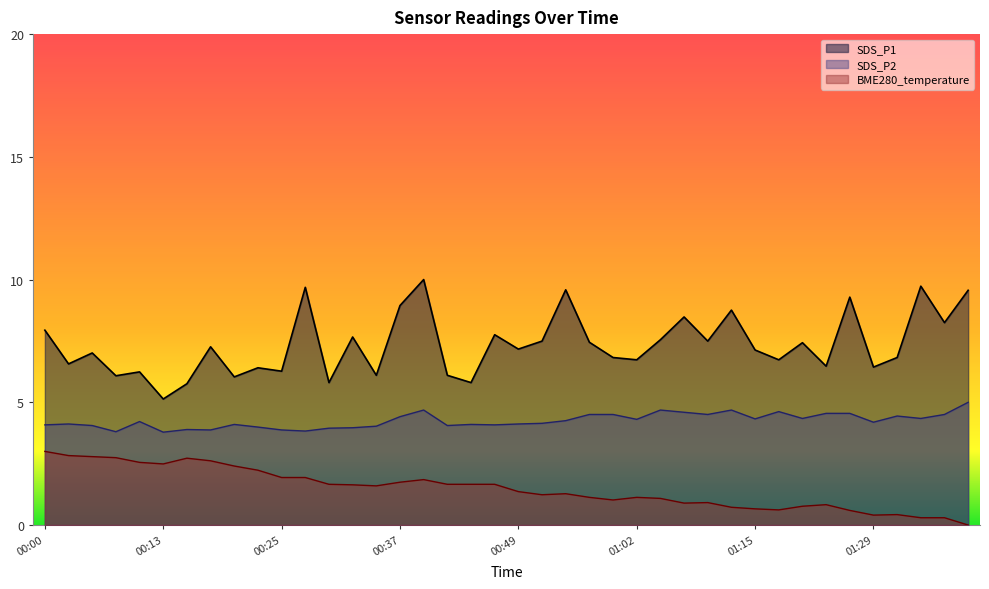

How many lines are shown in the chart?

3